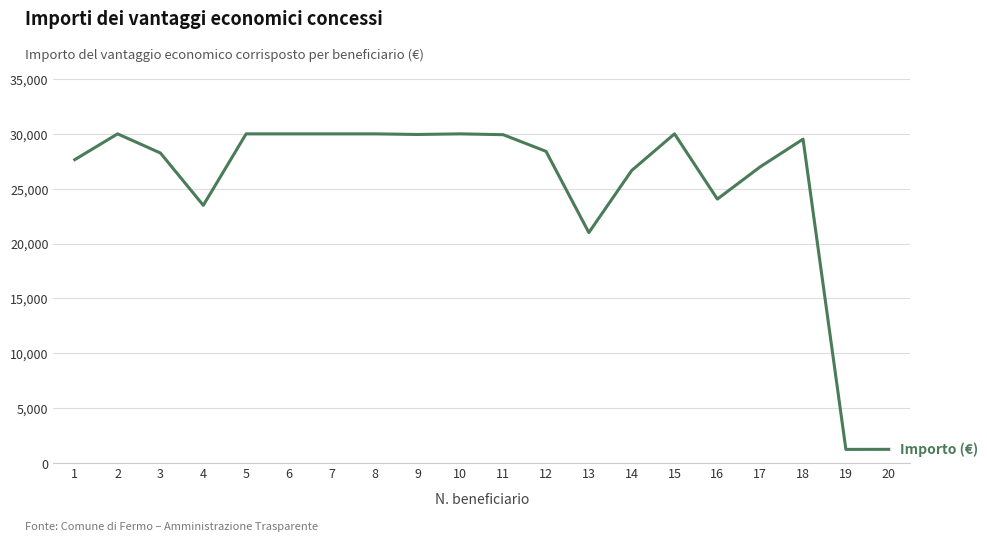

What is the maximum value shown in the chart?

30000.0